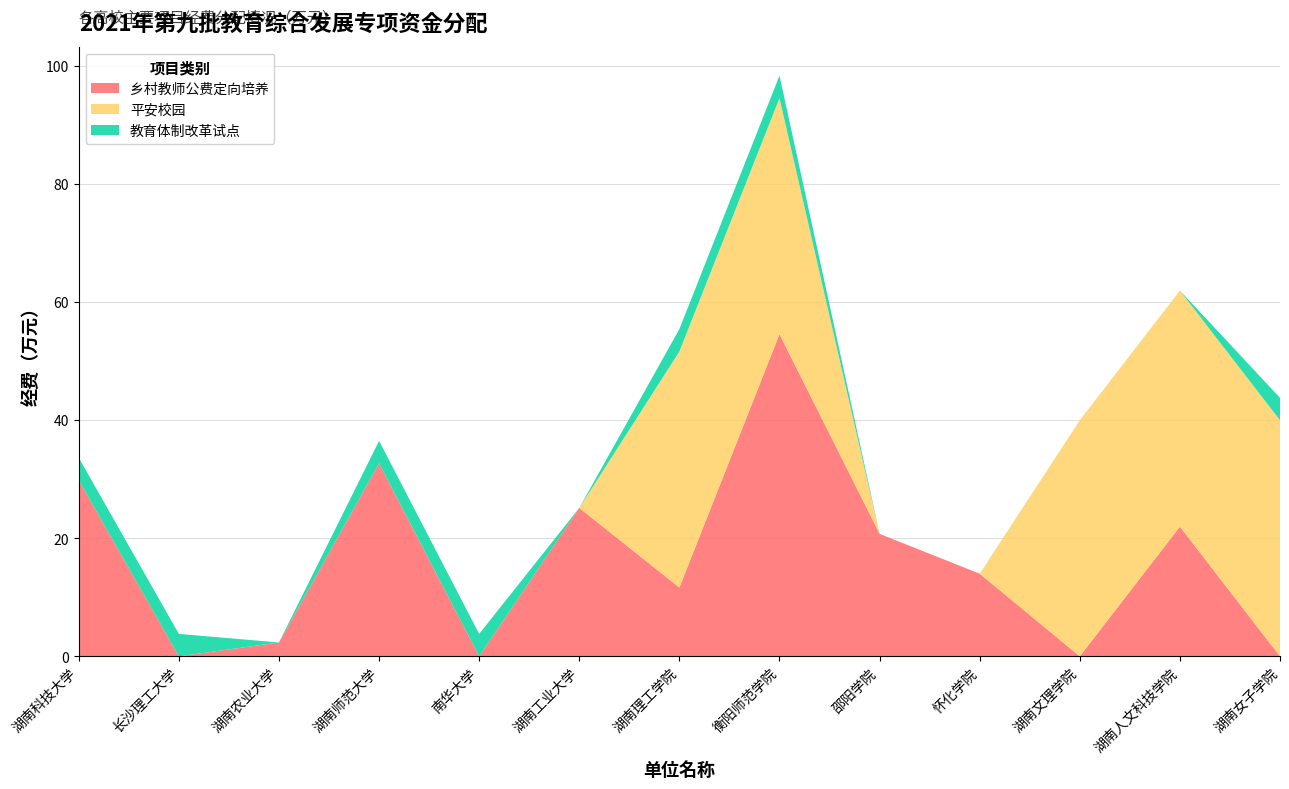

Reading left to right, extract all data points from this chart.

乡村教师公费定向培养: 29.8	0.0	2.4	32.7	0.0	25.1	11.7	54.6	20.8	14.0	0.0	22.0	0.0
平安校园: 0.0	0.0	0.0	0.0	0.0	0.0	40.0	40.0	0.0	0.0	40.0	40.0	40.0
教育体制改革试点: 3.8	3.8	0.0	3.8	3.8	0.0	3.8	3.8	0.0	0.0	0.0	0.0	3.8